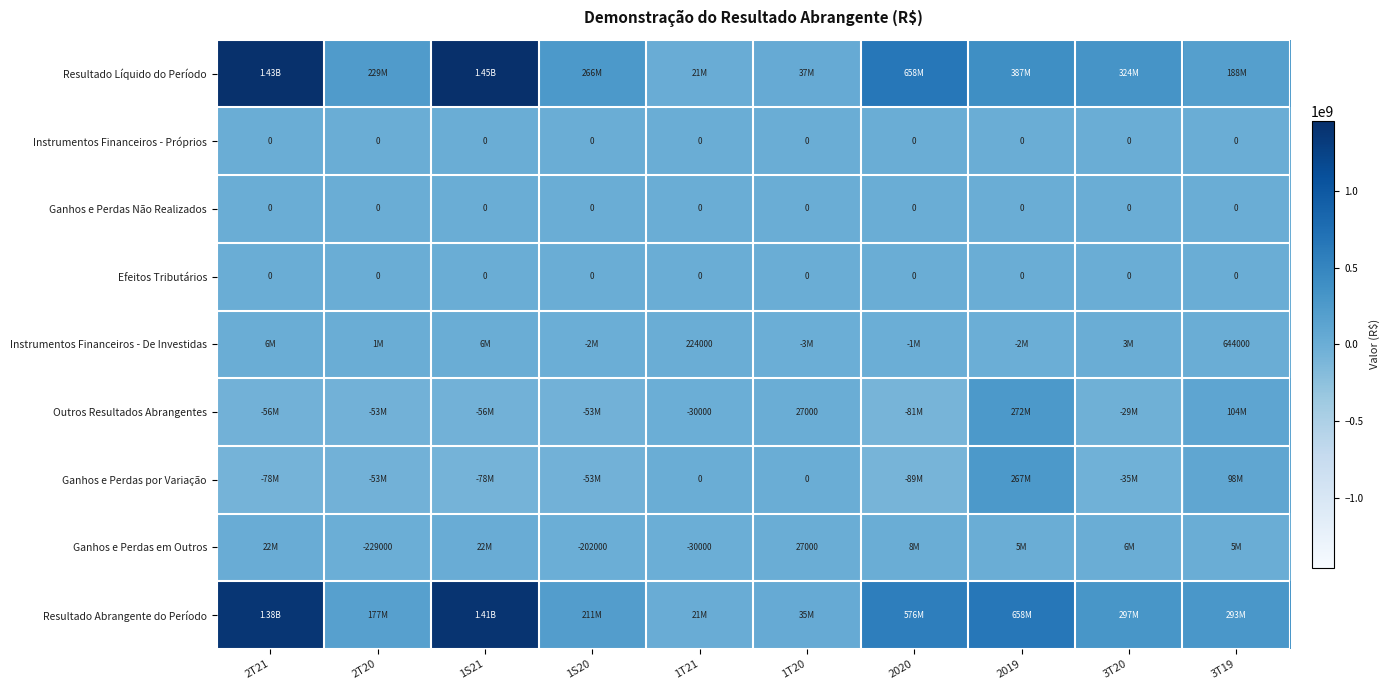

At which category is the sum across all series the highest?

1S21